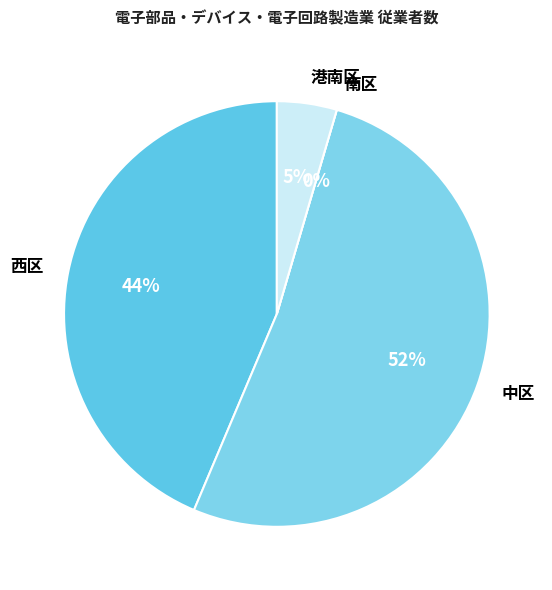

How many slices are in this pie chart?

4